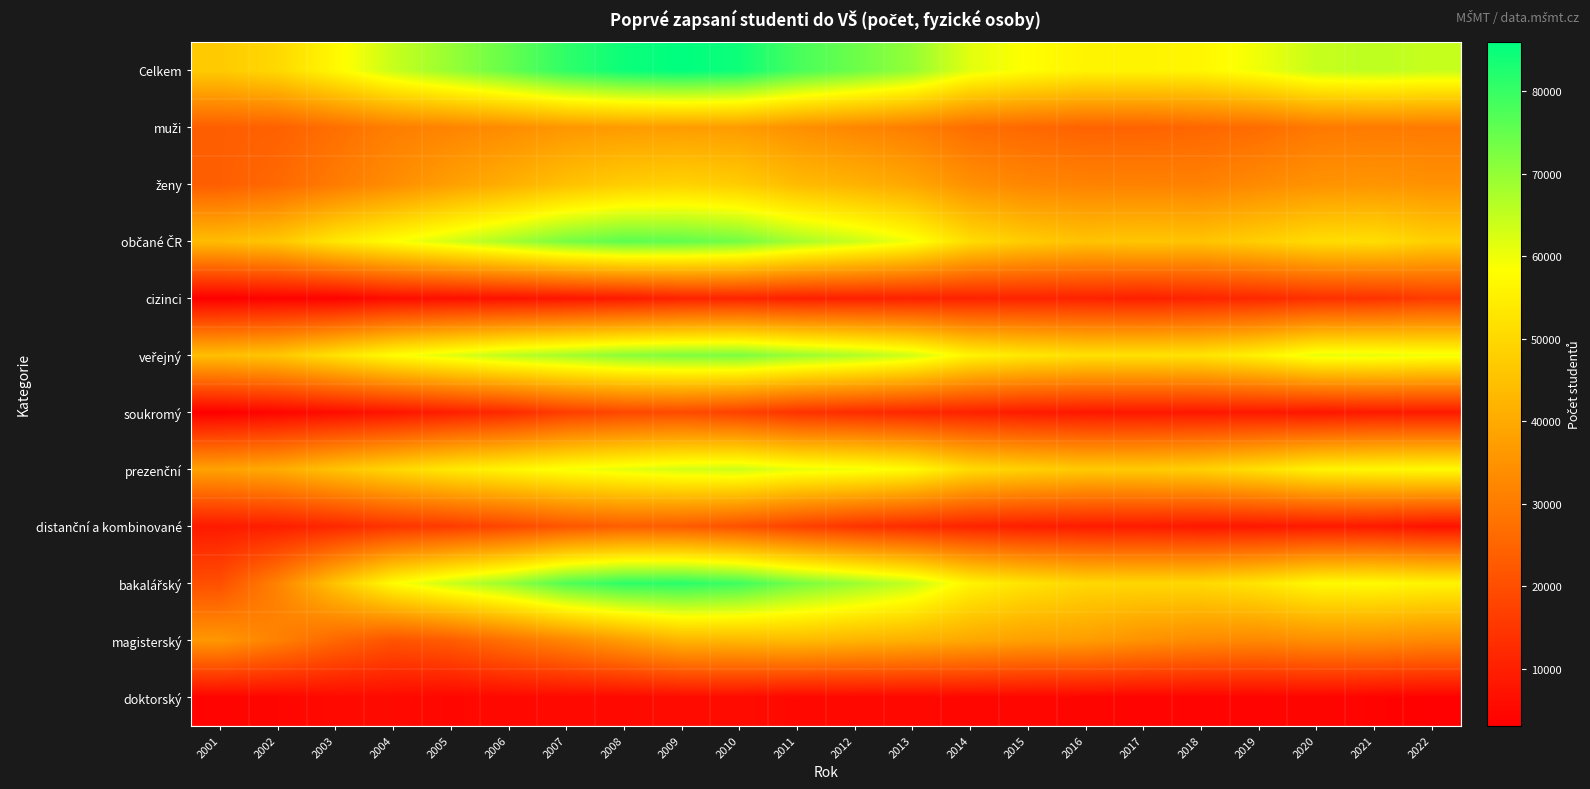

Between 2002 and 2011, which is larger?

2011